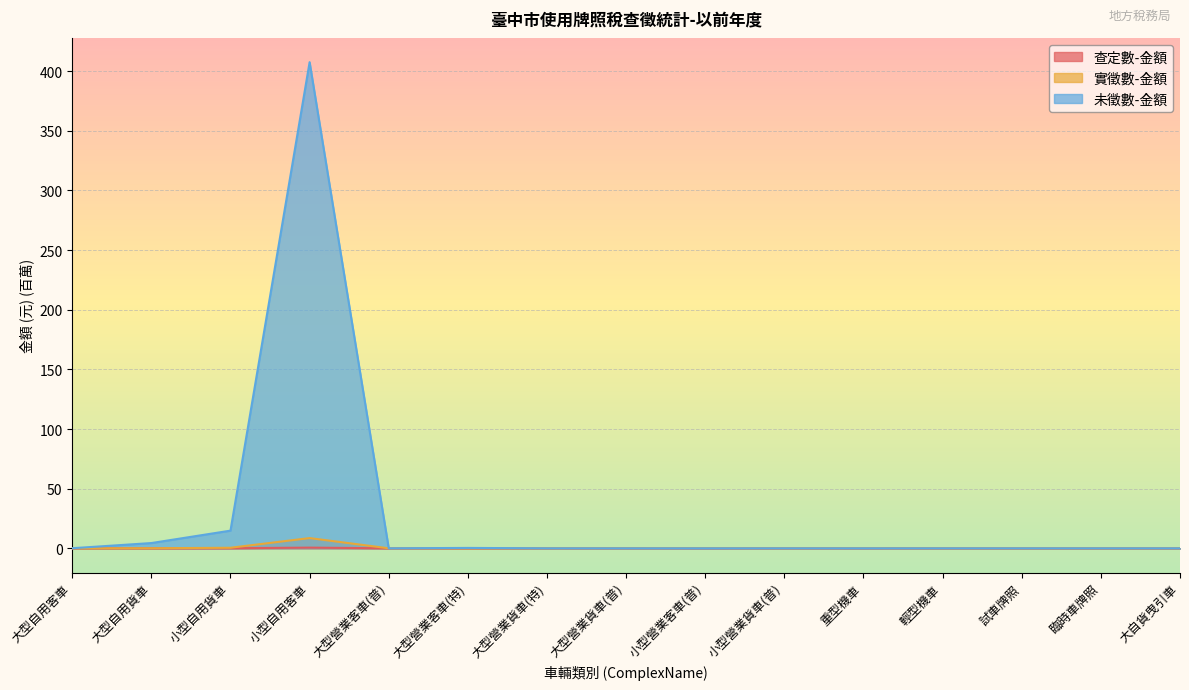

True or false: 查定數-金額 and 未徵數-金額 intersect in this chart.

False